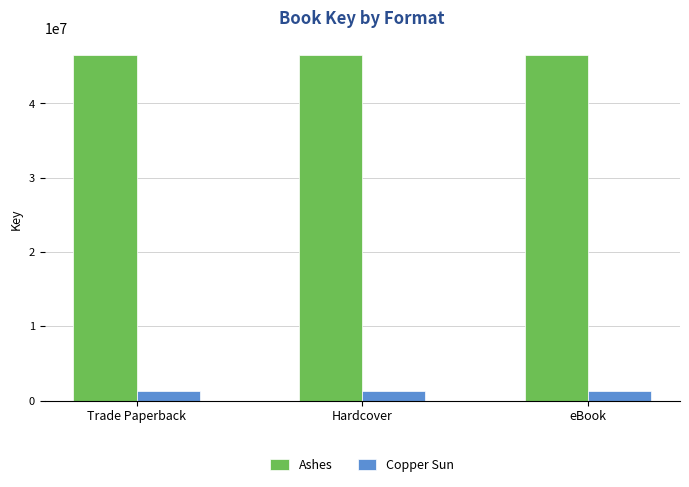

What position from the left is Hardcover?

2